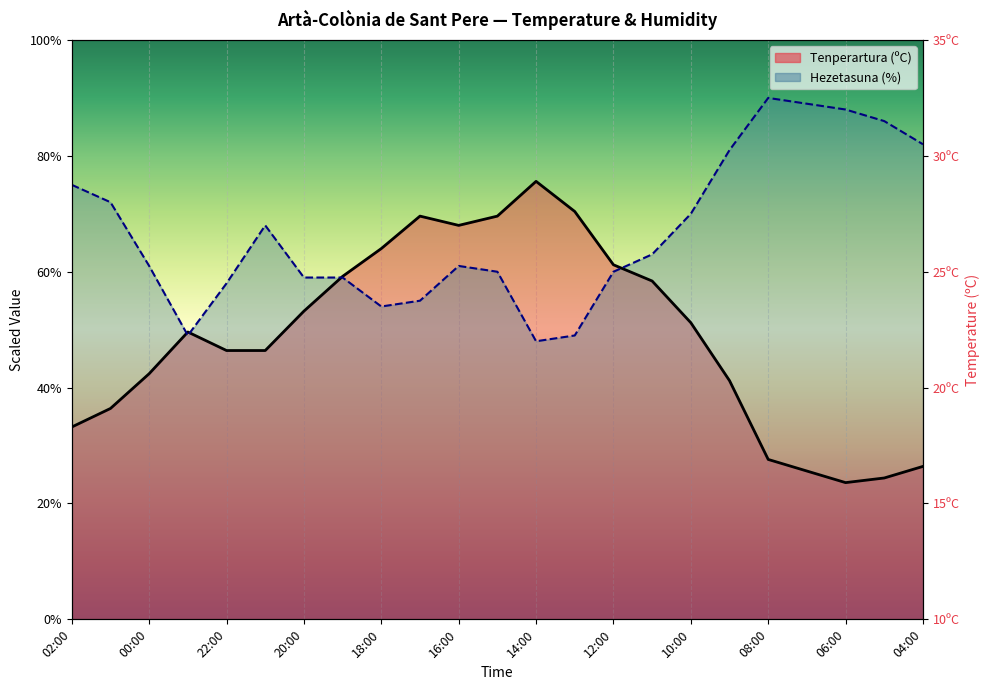

Reading left to right, list all the values displayed in this chart.

Tenperartura (ºC): 02:00=33.2	01:00=36.4	00:00=42.4	23:00=49.6	22:00=46.4	21:00=46.4	20:00=53.2	19:00=59.2	18:00=64.0	17:00=69.6	16:00=68.0	15:00=69.6	14:00=75.6	13:00=70.4	12:00=61.2	11:00=58.4	10:00=51.2	09:00=41.2	08:00=27.6	07:00=25.6	06:00=23.6	05:00=24.4	04:00=26.4
Hezetasuna (%): 02:00=75.0	01:00=72.0	00:00=61.0	23:00=49.0	22:00=58.0	21:00=68.0	20:00=59.0	19:00=59.0	18:00=54.0	17:00=55.0	16:00=61.0	15:00=60.0	14:00=48.0	13:00=49.0	12:00=60.0	11:00=63.0	10:00=70.0	09:00=81.0	08:00=90.0	07:00=89.0	06:00=88.0	05:00=86.0	04:00=82.0